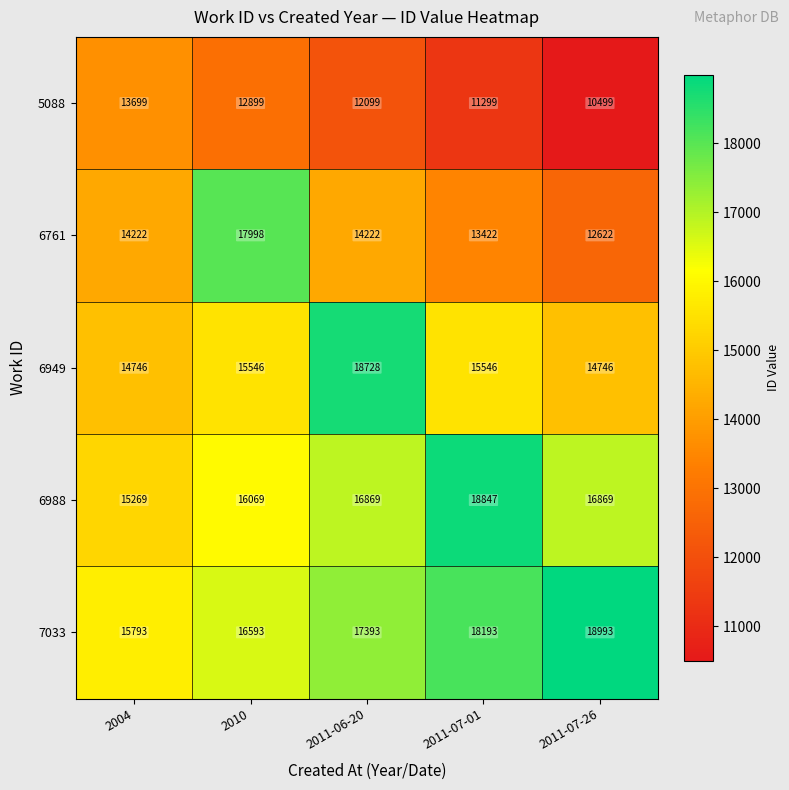

What is the difference between the highest and lowest values at 2011-07-01?

7548